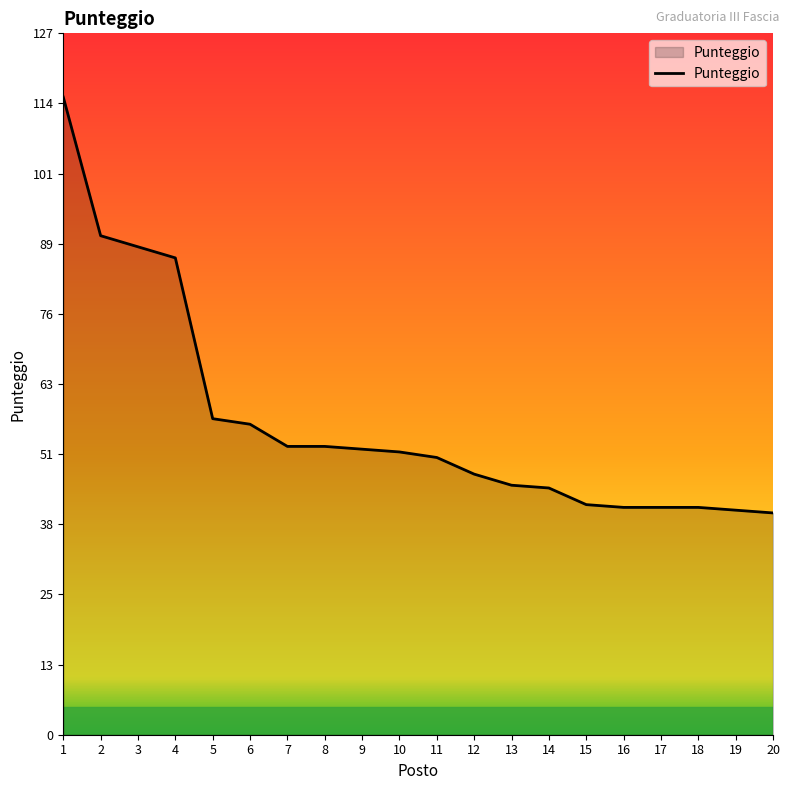

What is the ratio of the value at 7 to the value at 3?

0.6